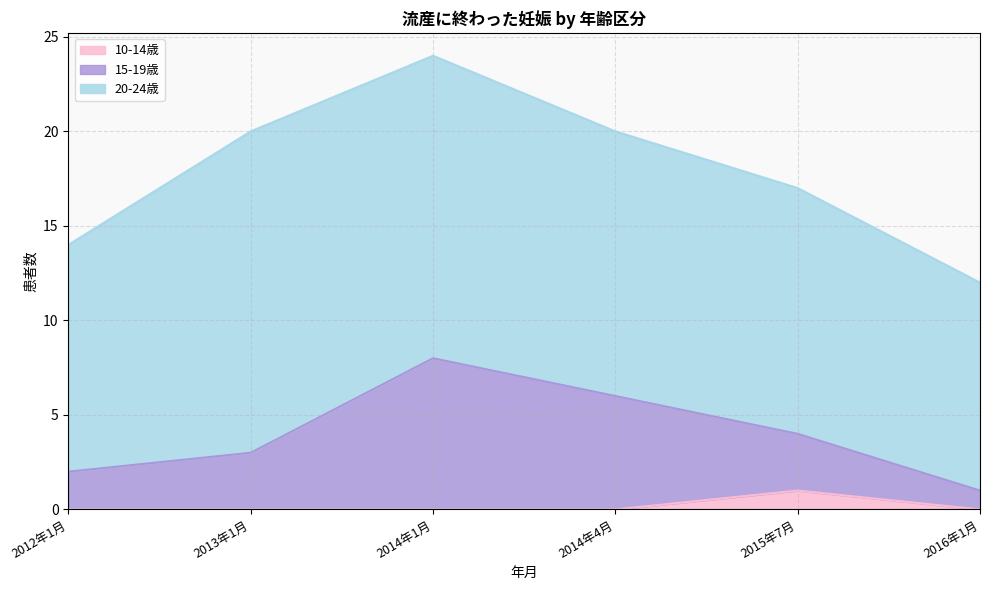

Does the chart have visible grid lines?

Yes